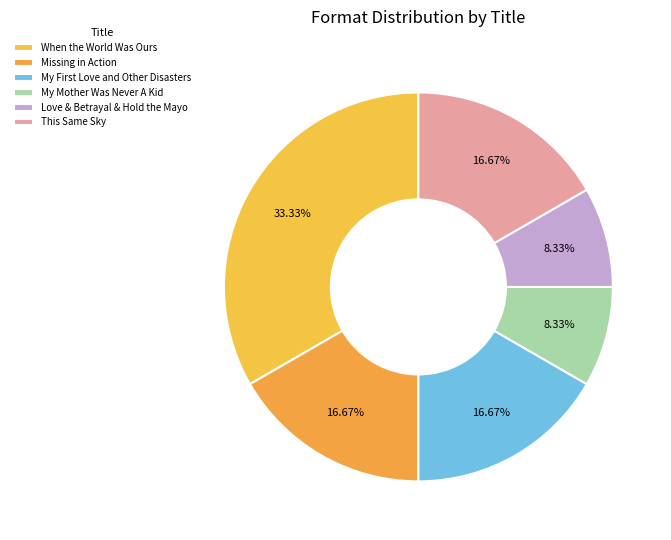

Which slice is the largest?

When the World Was Ours